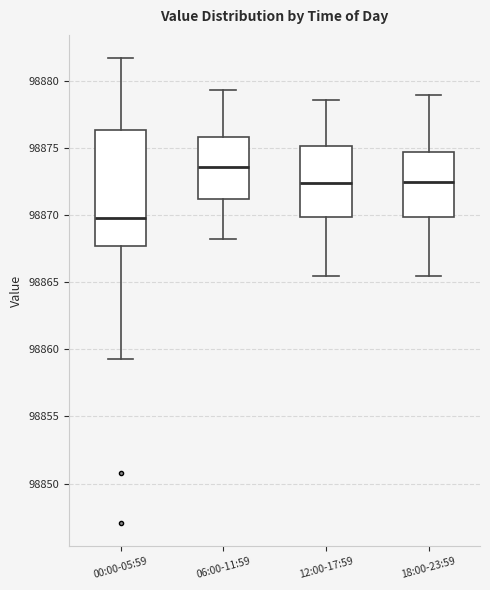

Where is the lower edge of the box for 00:00-05:59 on the y-axis? The values are not printed on the chart, so give them approximately, as read against the axis.

98867.5